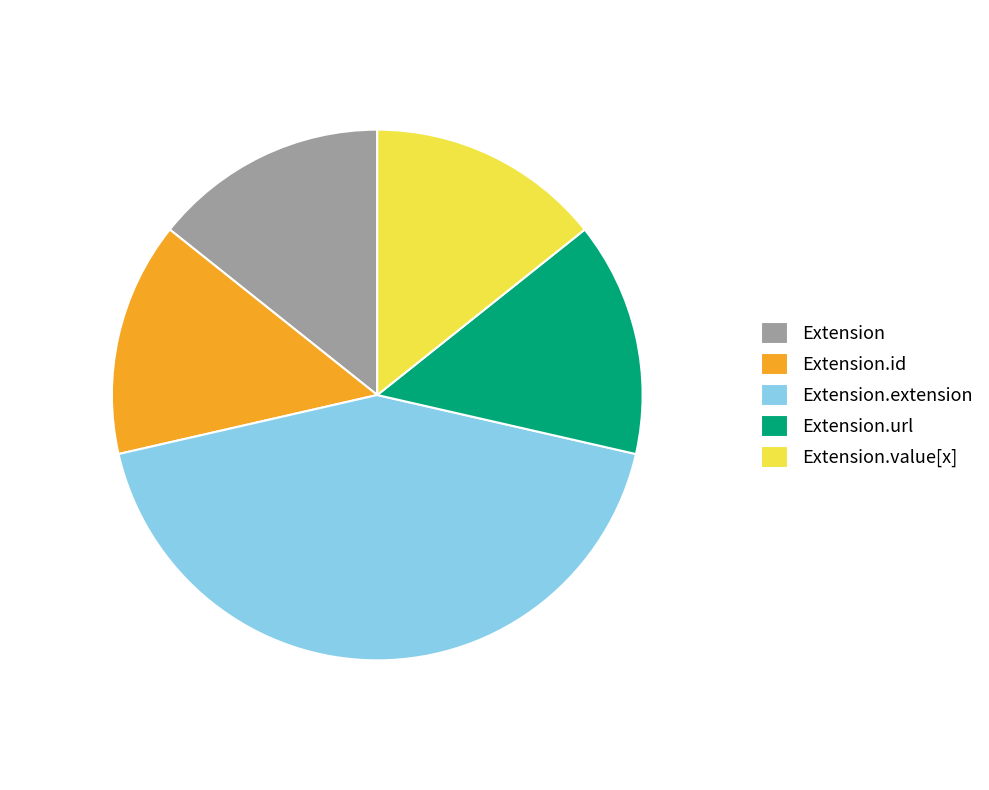

Which category has the biggest portion of the pie?

Extension.extension